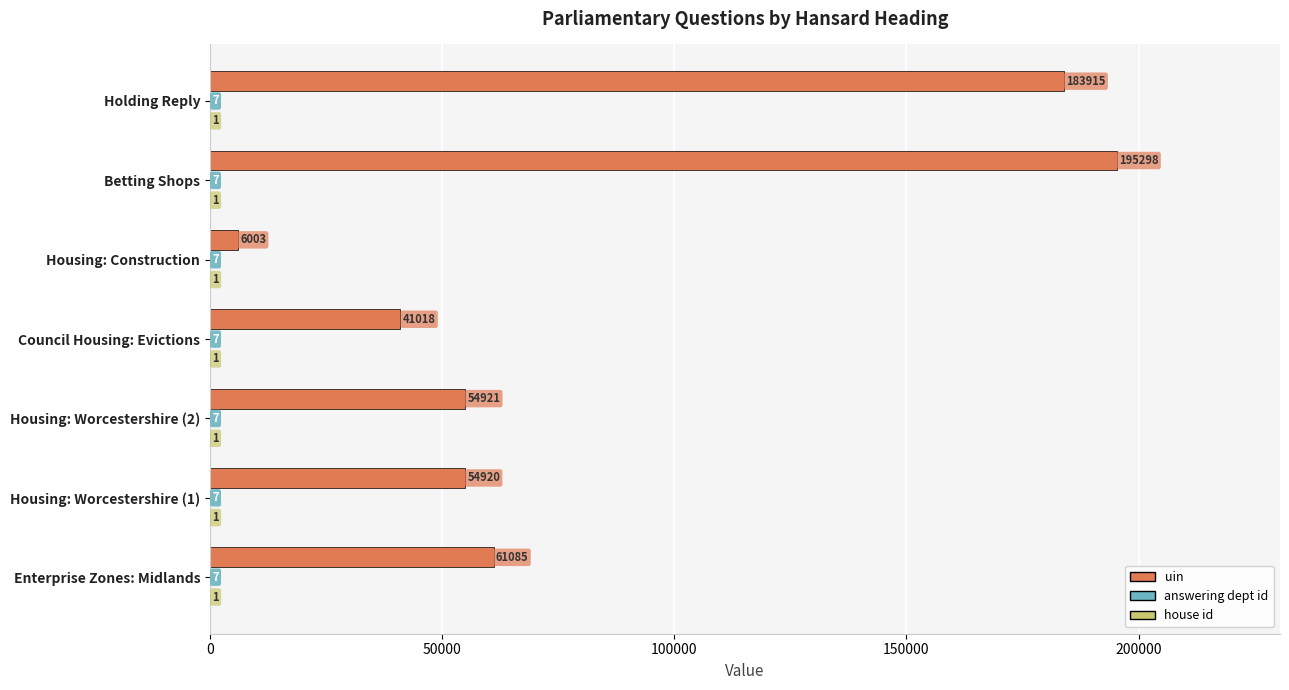

At which category is the sum across all series the highest?

Betting Shops